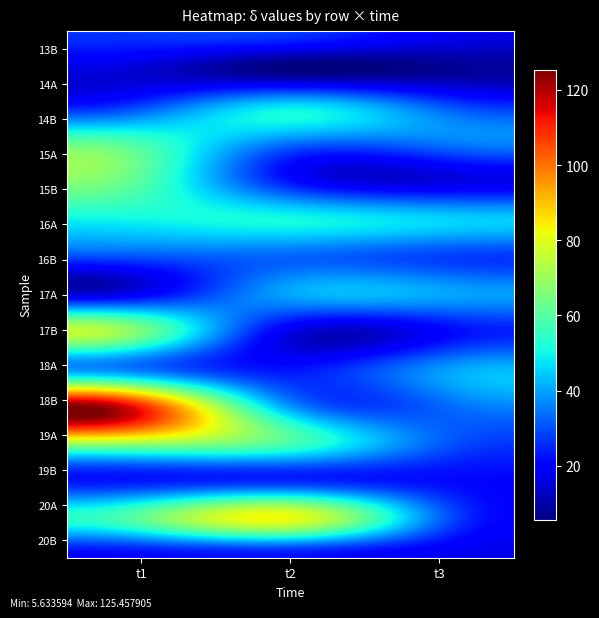

At how many categories does at least one series exceed 99?

1